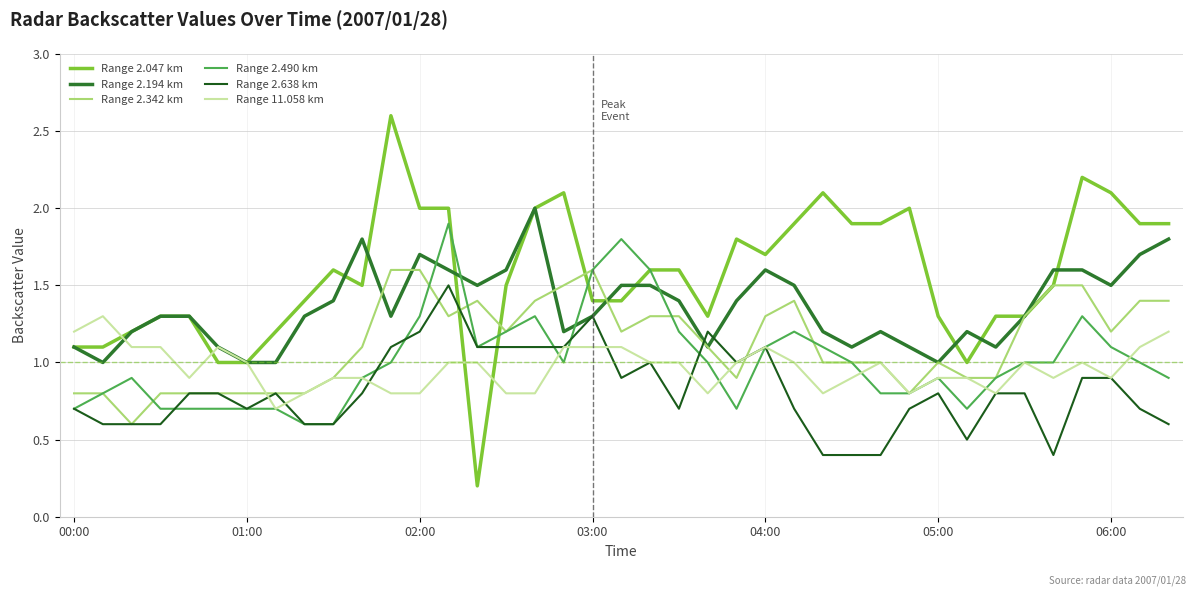

Which series has the largest range (max minus min)?

Range 2.047 km